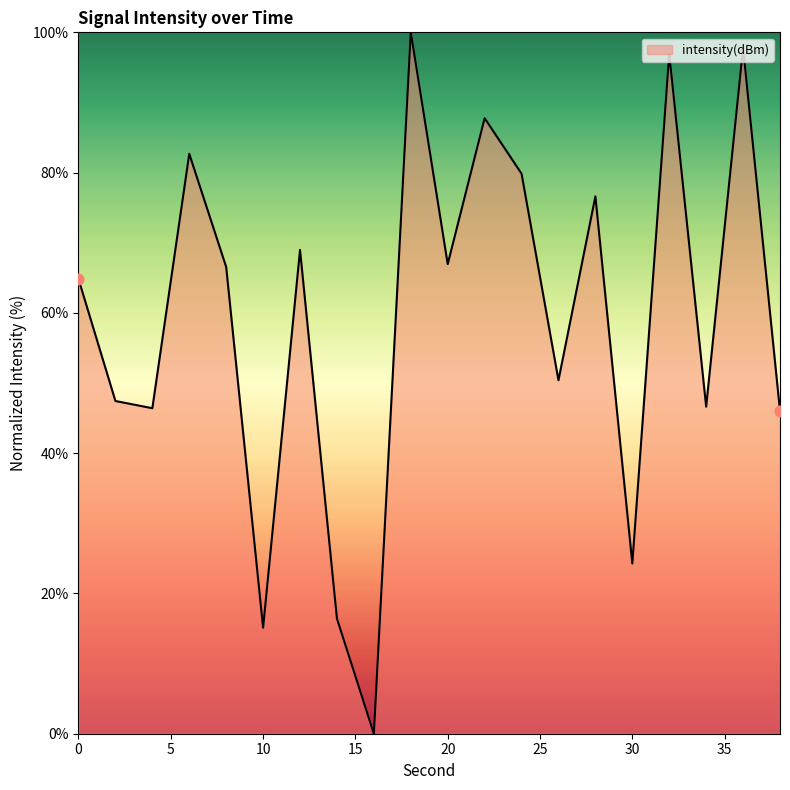

What is the maximum value shown in the chart?

100.0